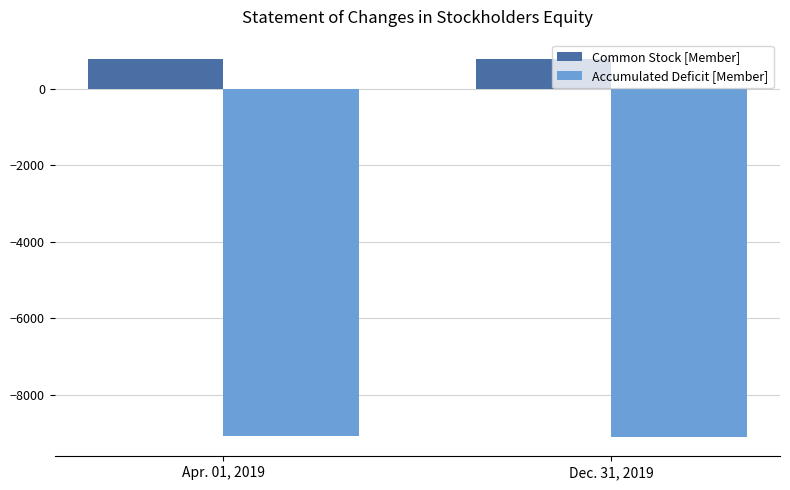

Rank the series at Dec. 31, 2019 from highest to lowest value.

Common Stock [Member], Accumulated Deficit [Member]